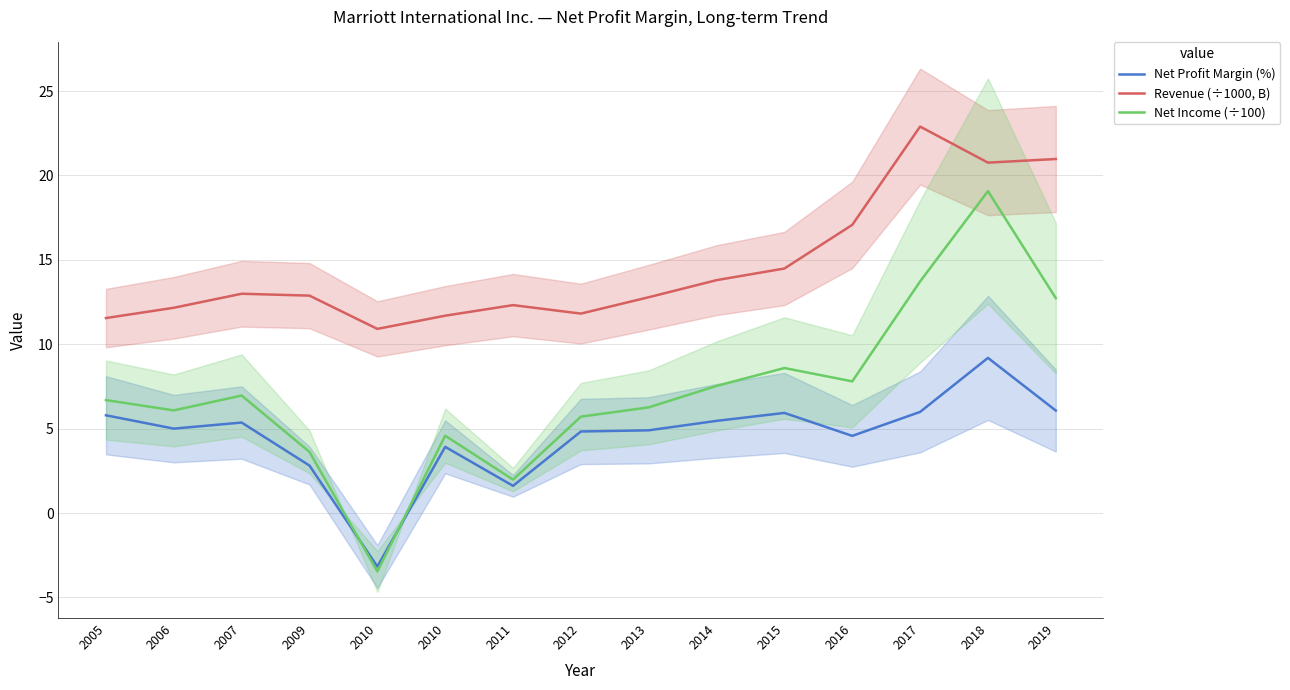

What is the difference between the maximum and second lowest values in the Net Income (÷100) series?

17.1